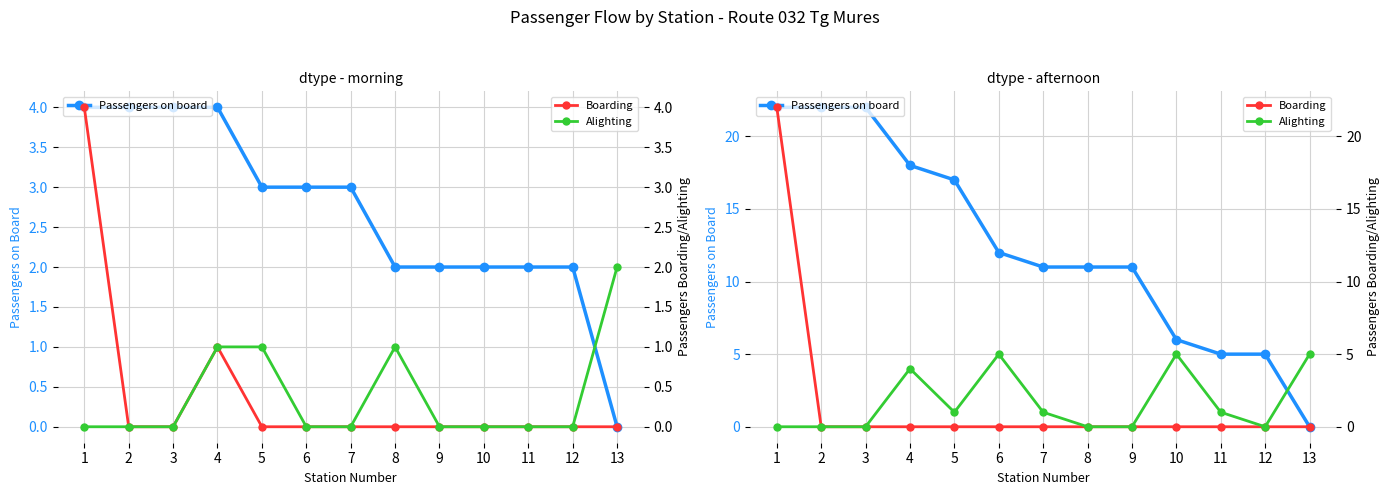

True or false: Passengers on board and Boarding cross at least once.

False